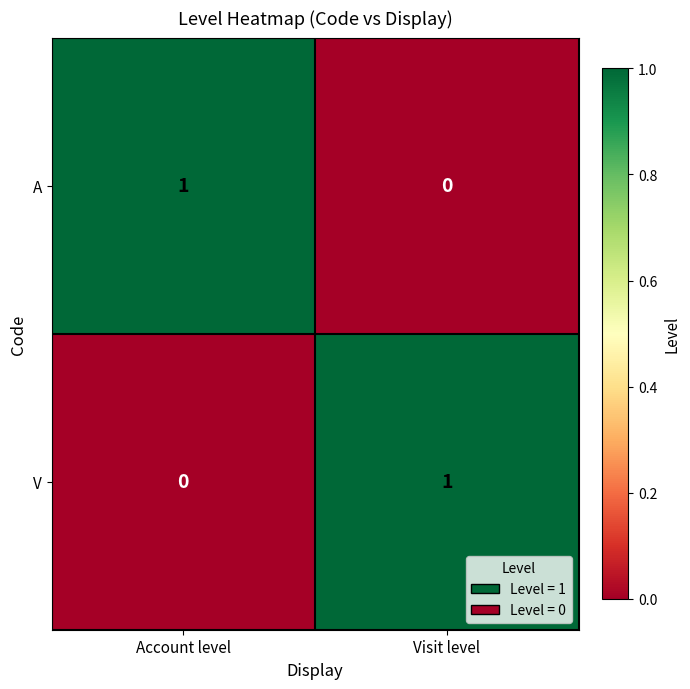

Reading right to left, list all the values displayed in this chart.

A: 0	1
V: 1	0